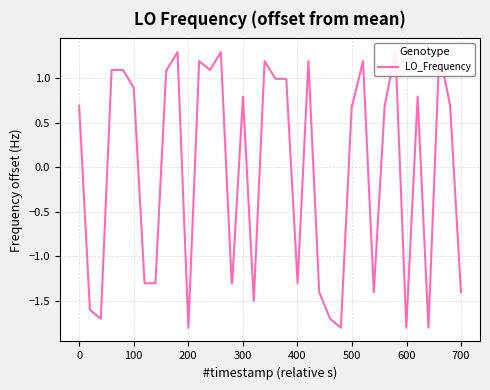

How many points are higher than both their immediate neighbors (excluding endpoints)?

10